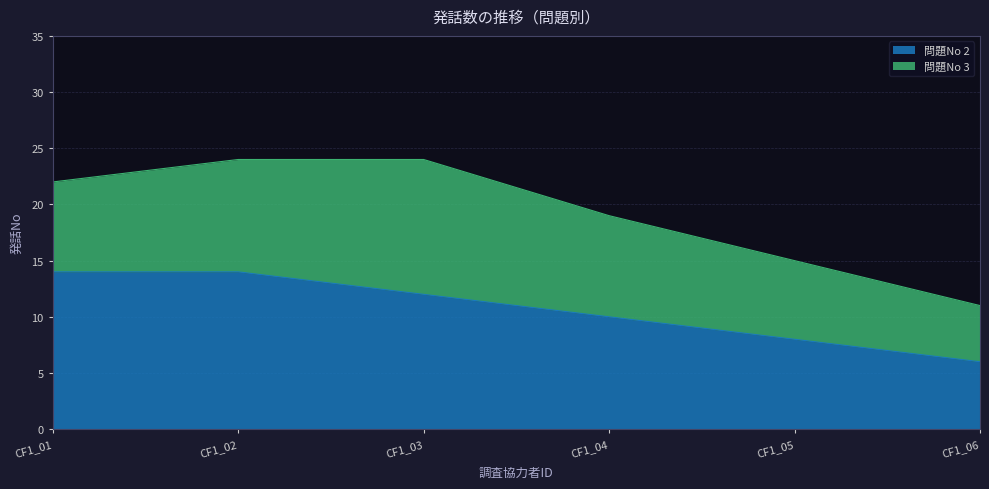

Between CF1_01 and CF1_05, which is larger?

CF1_01